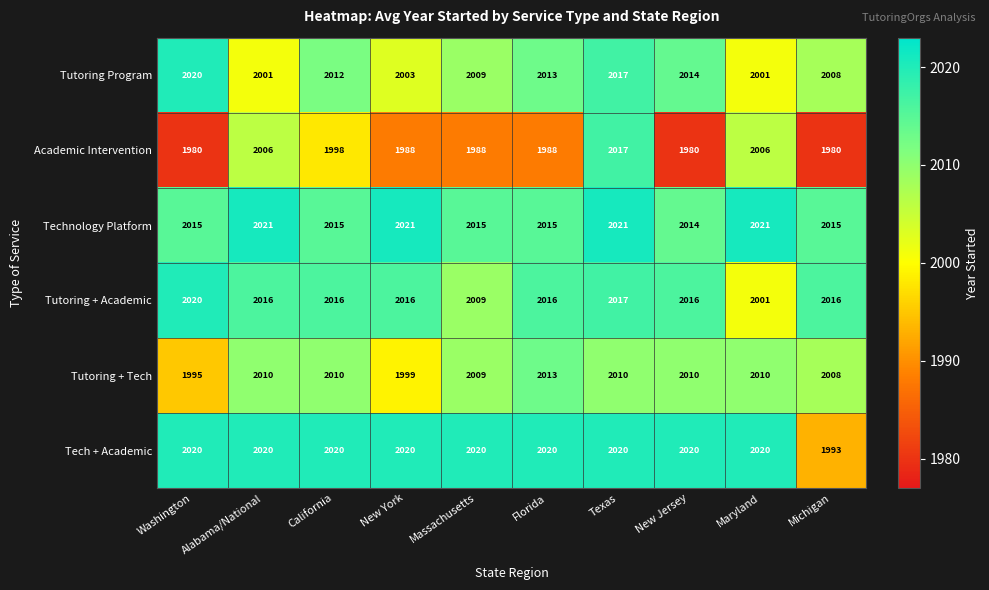

At how many categories does at least one series exceed 1992?

10